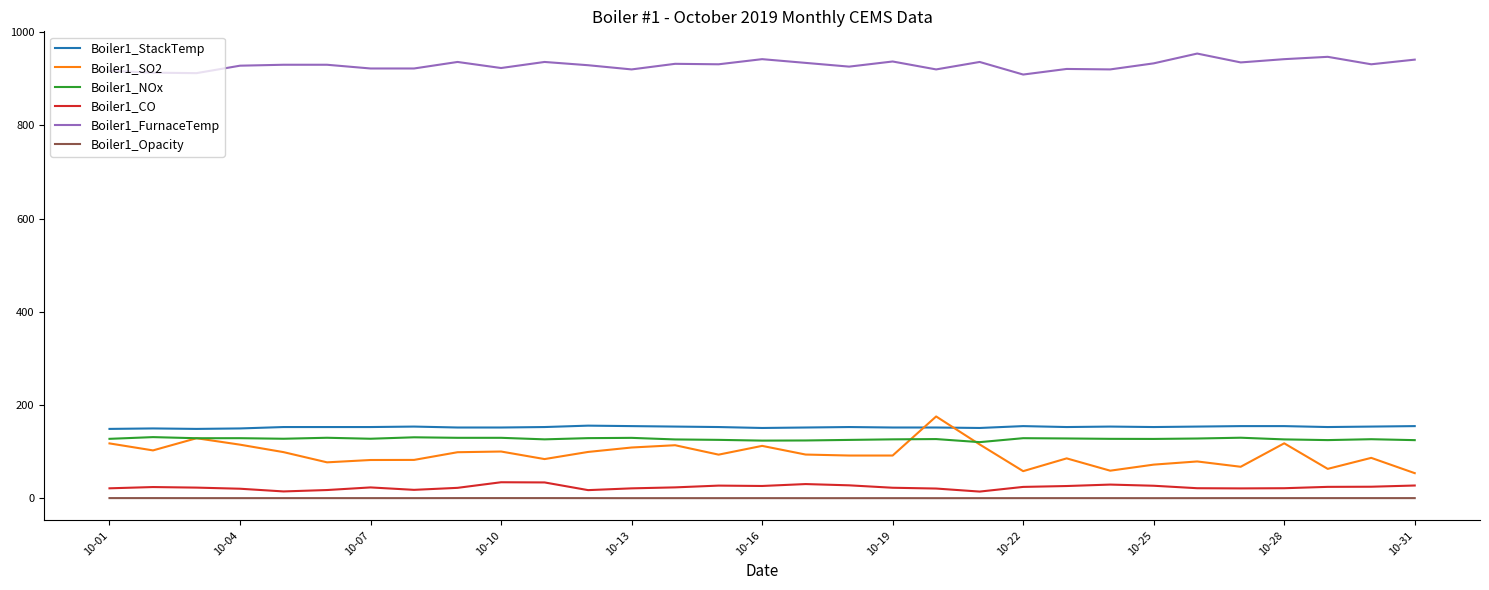

True or false: Boiler1_SO2 and Boiler1_FurnaceTemp intersect in this chart.

False